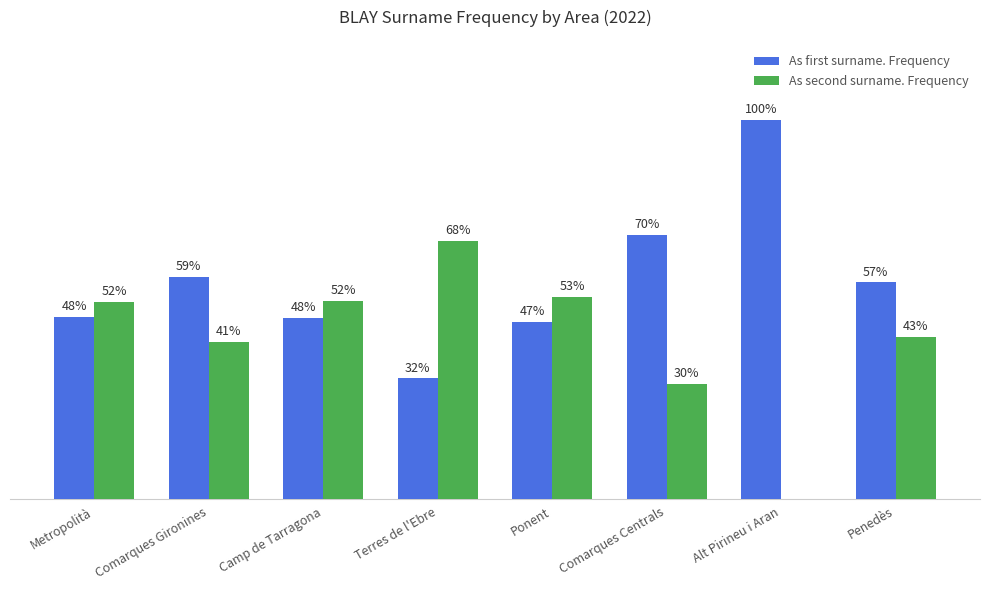

Which series has the largest total across all categories?

As first surname. Frequency